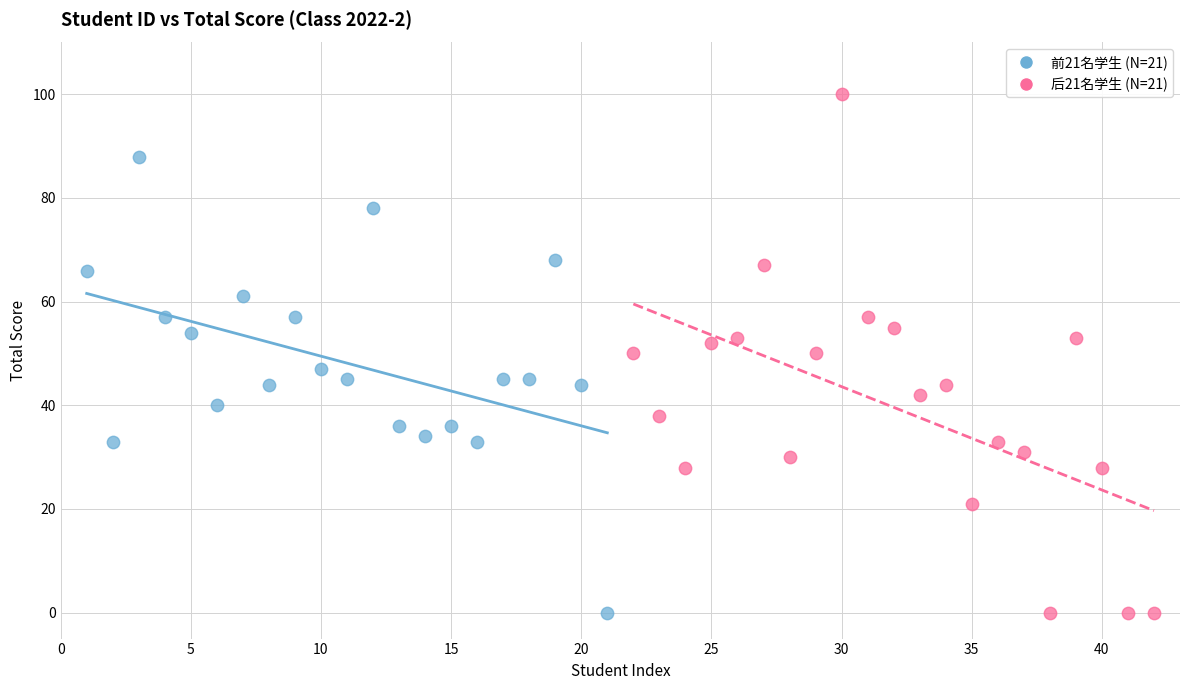

Which series contains the highest Y value?

后21名学生 (N=21)